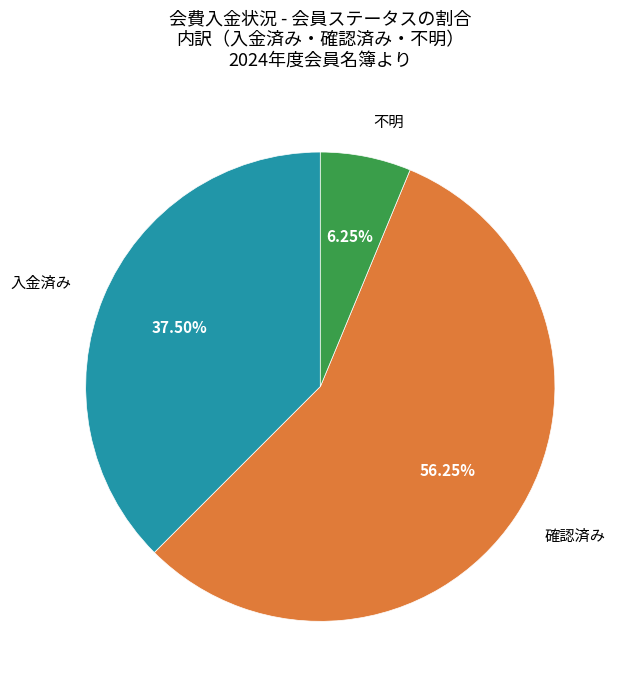

Which category has the biggest portion of the pie?

確認済み